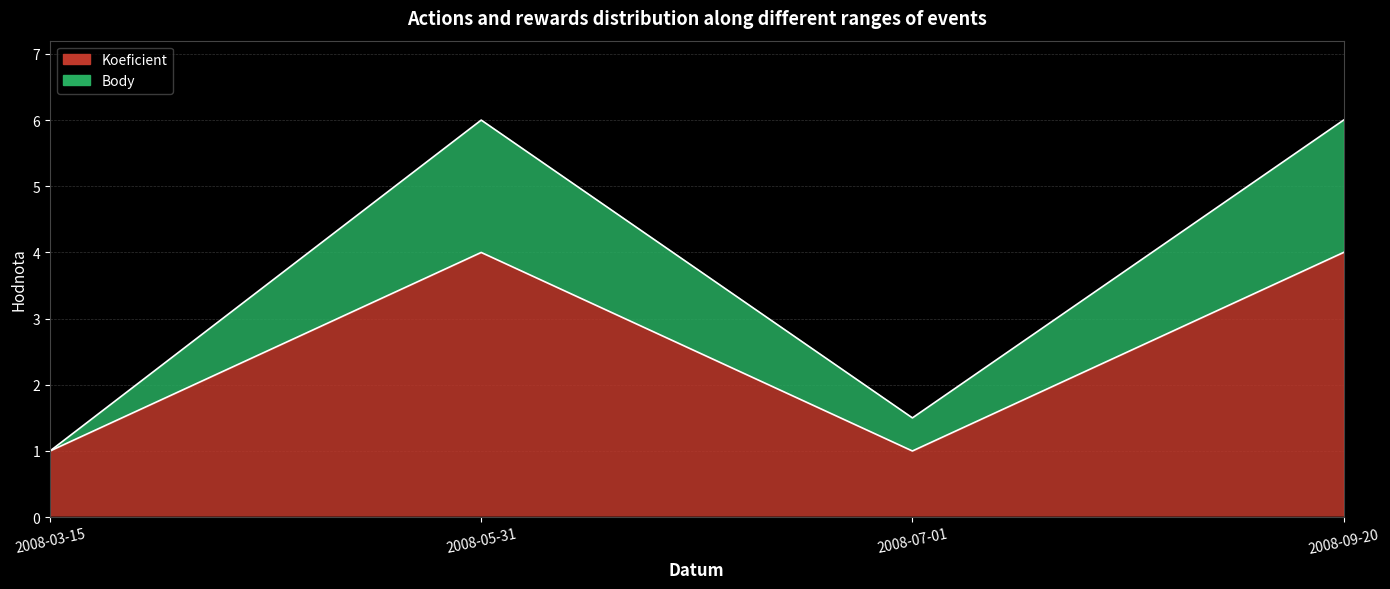

How many values in the Body series are below 6?

2